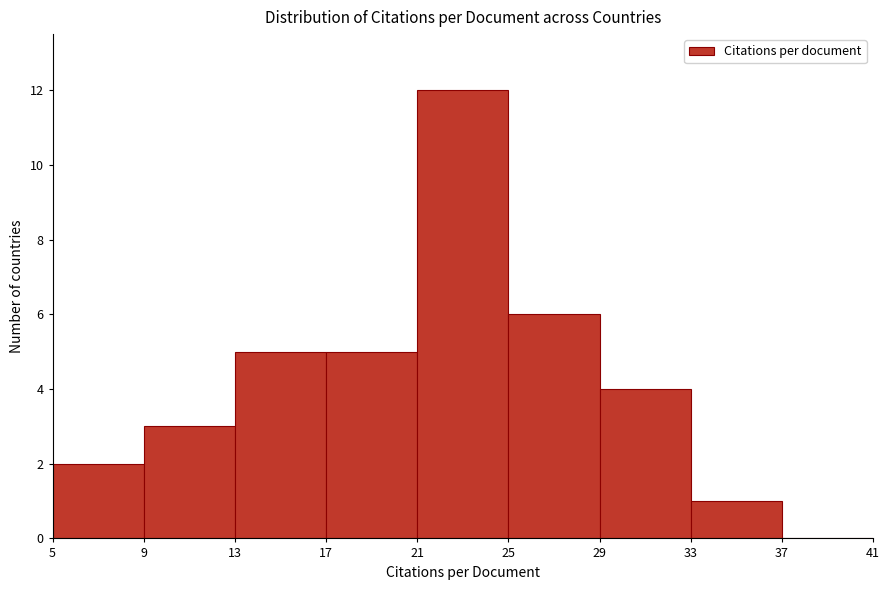

Reading left to right, list every bar in this chart as the range it spans on the x-axis followed by its height. The values are not printed on the chart, so give them approximately, as read against the axis.

5 to 9: 2
9 to 13: 3
13 to 17: 5
17 to 21: 5
21 to 25: 12
25 to 29: 6
29 to 33: 4
33 to 37: 1
37 to 41: 0